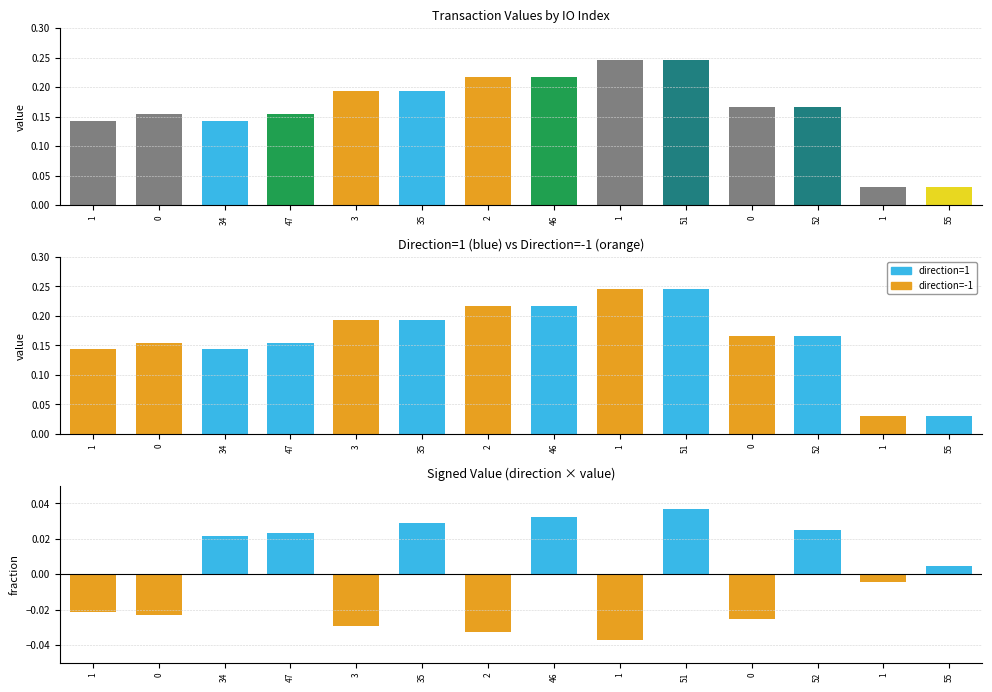

What is the difference between the maximum and minimum values in the value series?

0.2